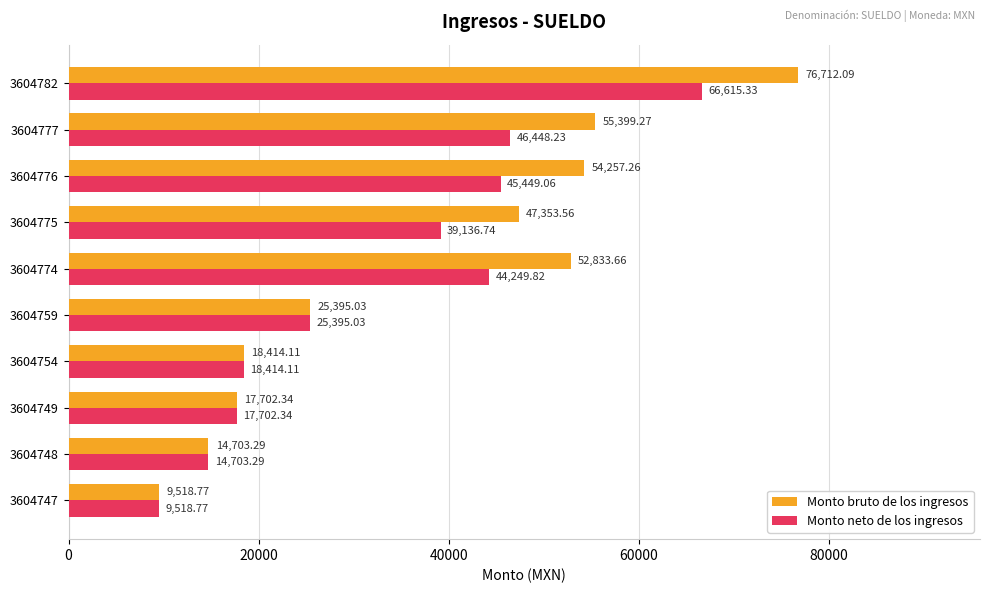

What is the difference between the second highest and second lowest values in the Monto bruto de los ingresos series?

40696.0